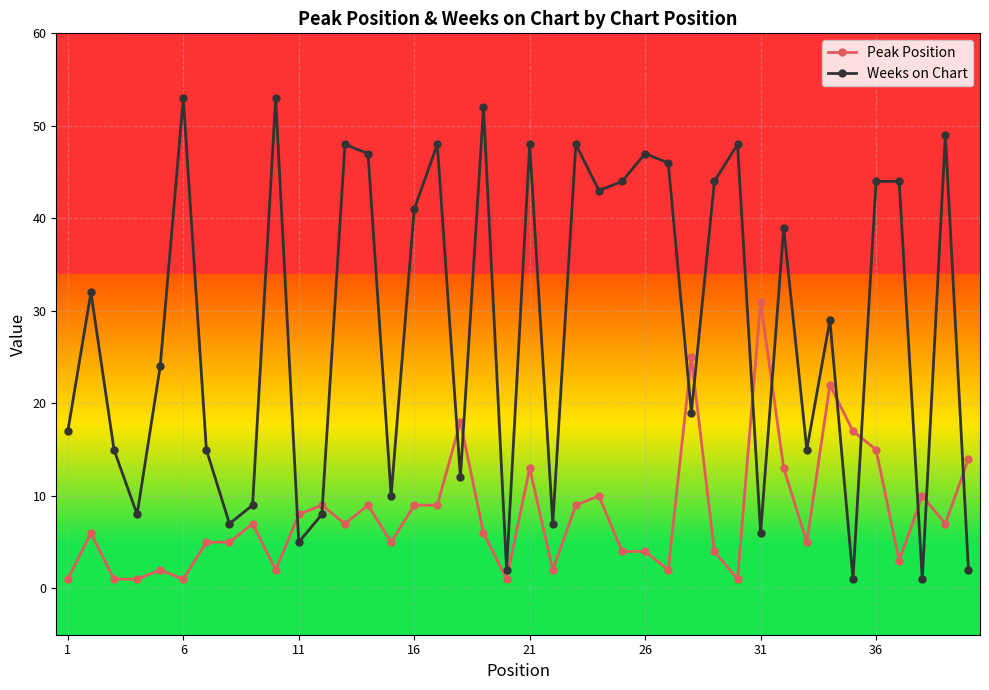

Which series has the largest total across all categories?

Weeks on Chart